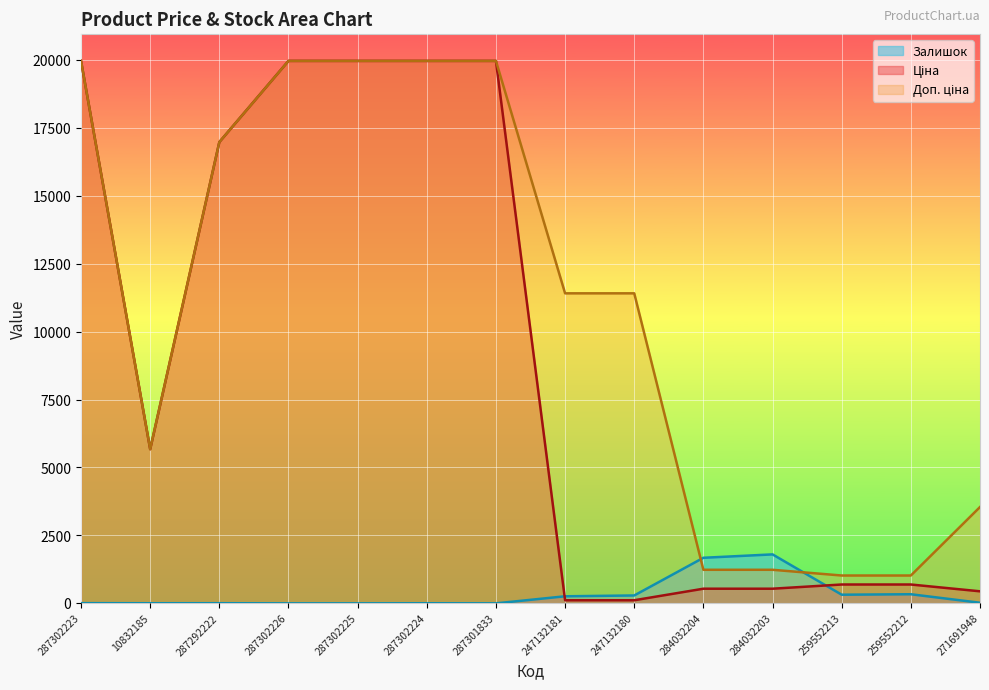

Which series ends up on top after the final intersection of Доп. ціна and Залишок?

Доп. ціна